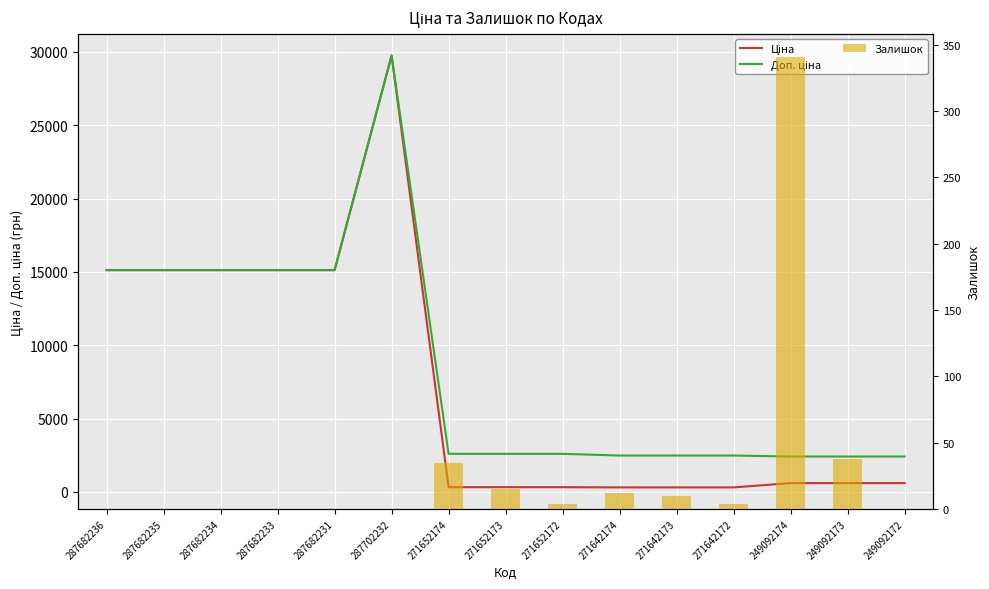

Is it true that Доп. ціна equals 2482.4 at 271642172?

True